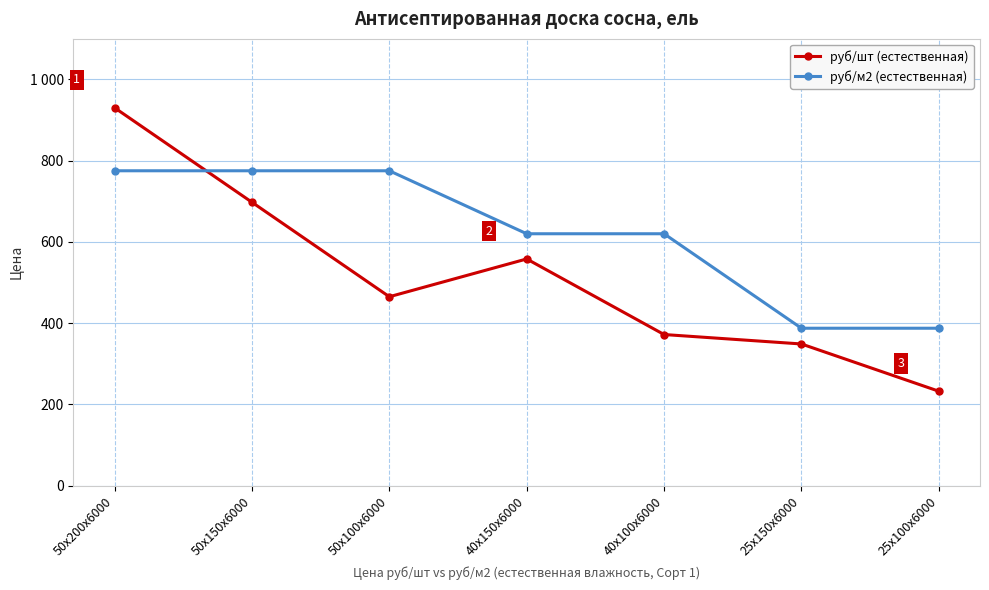

Between which two adjacent categories do руб/шт (естественная) and руб/м2 (естественная) first intersect?

50х200х6000 and 50х150х6000